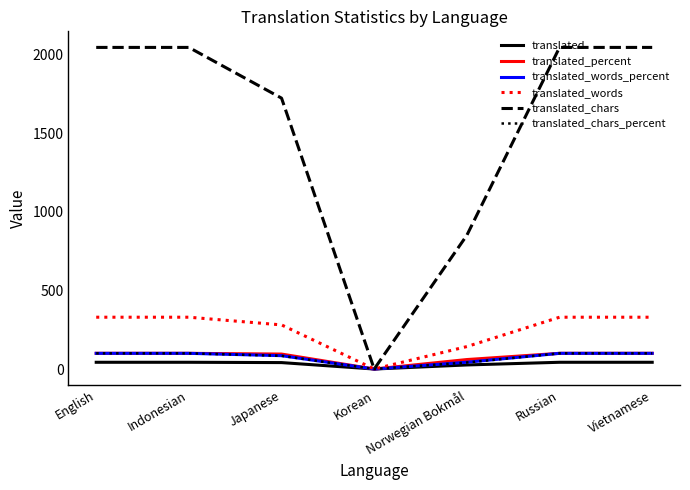

Which series has the largest total across all categories?

translated_chars